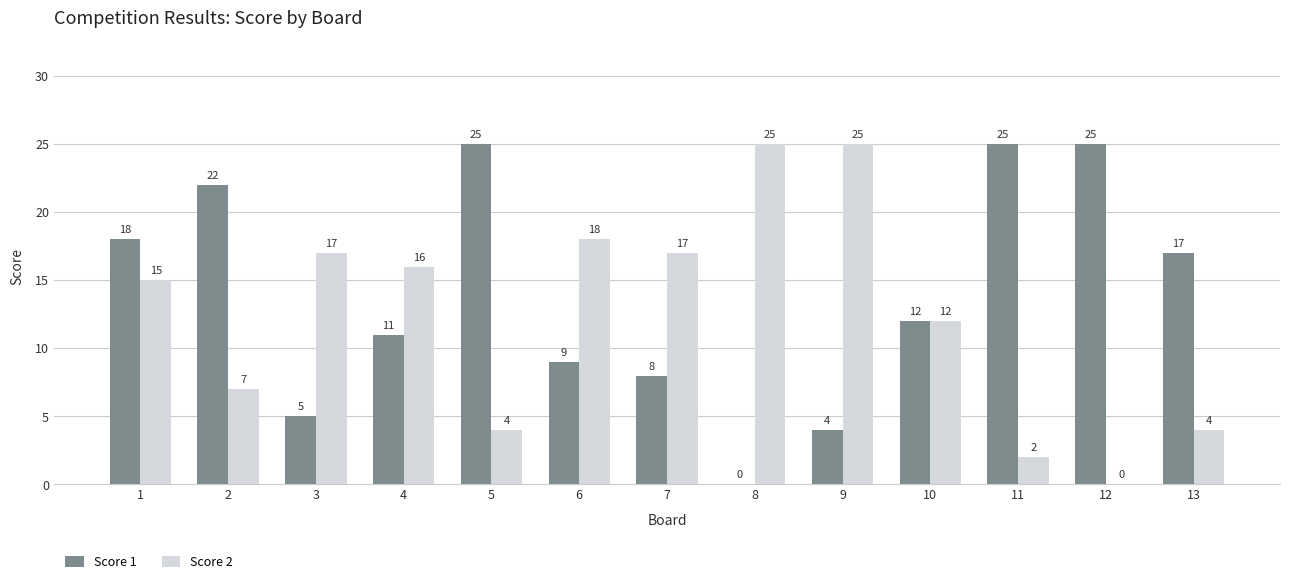

Where is Score 1 nearest to the value 12?

10